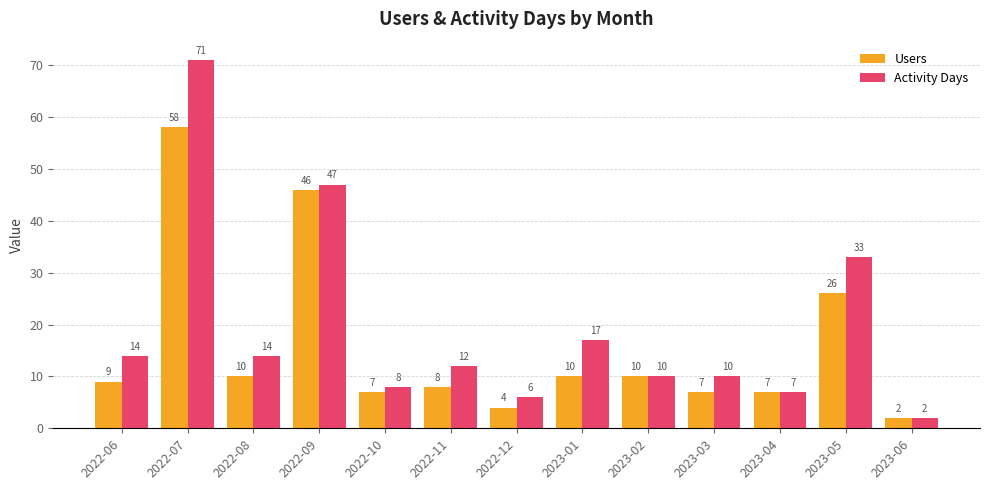

How many bars are there in total?

26